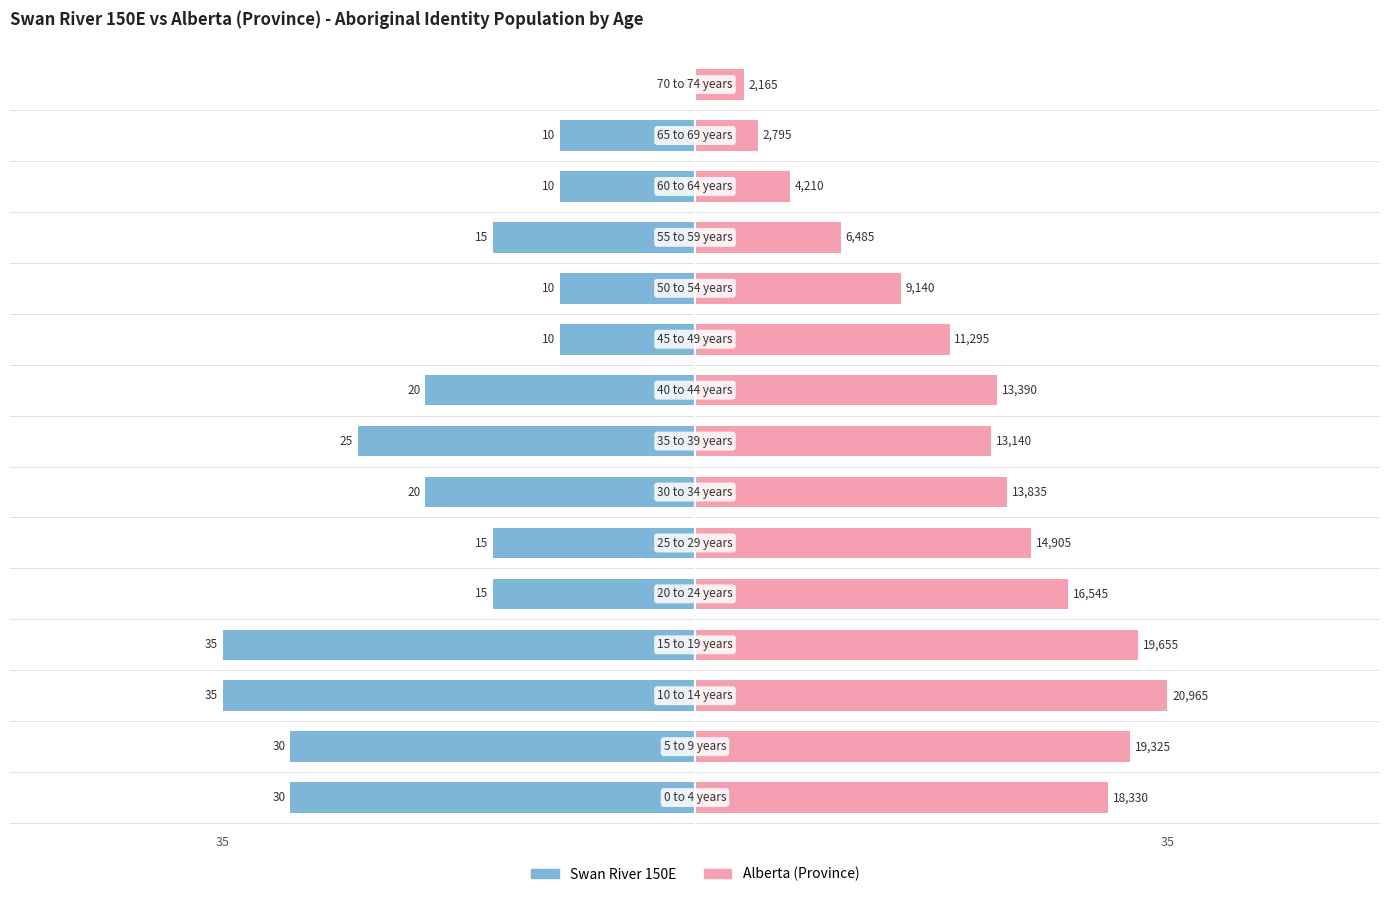

Is it true that Swan River 150E equals -35.0 at 3?

True